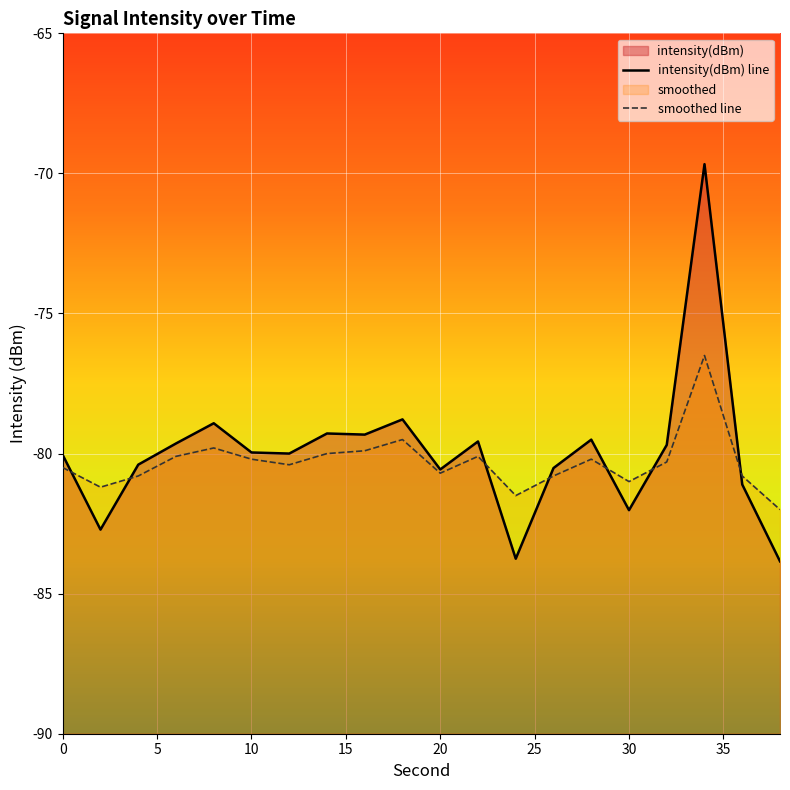

How many lines are shown in the chart?

2